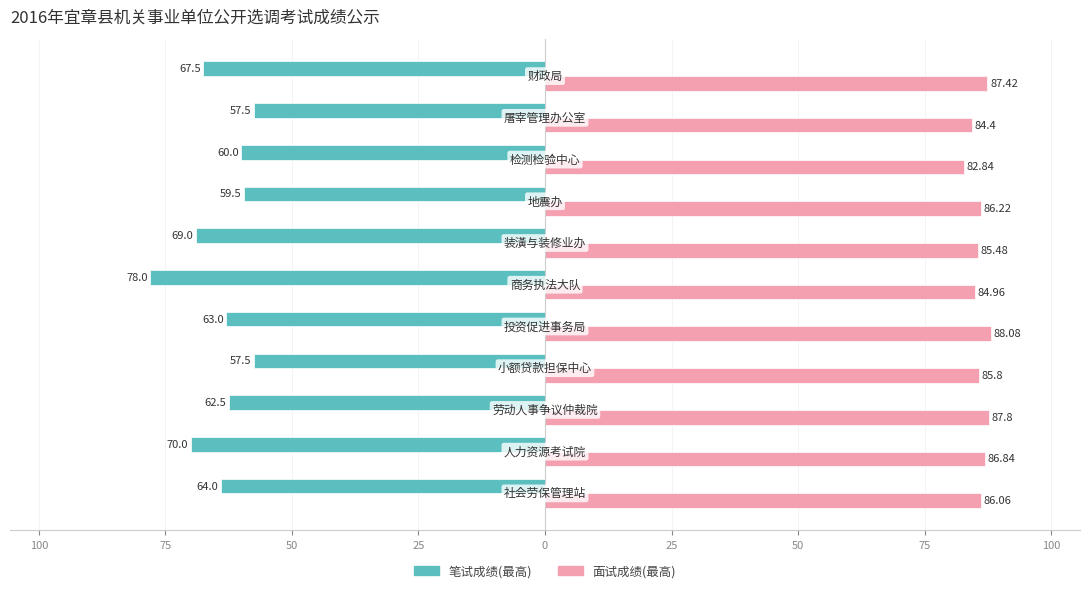

What are all the series names shown in the legend?

笔试成绩(最高), 面试成绩(最高)